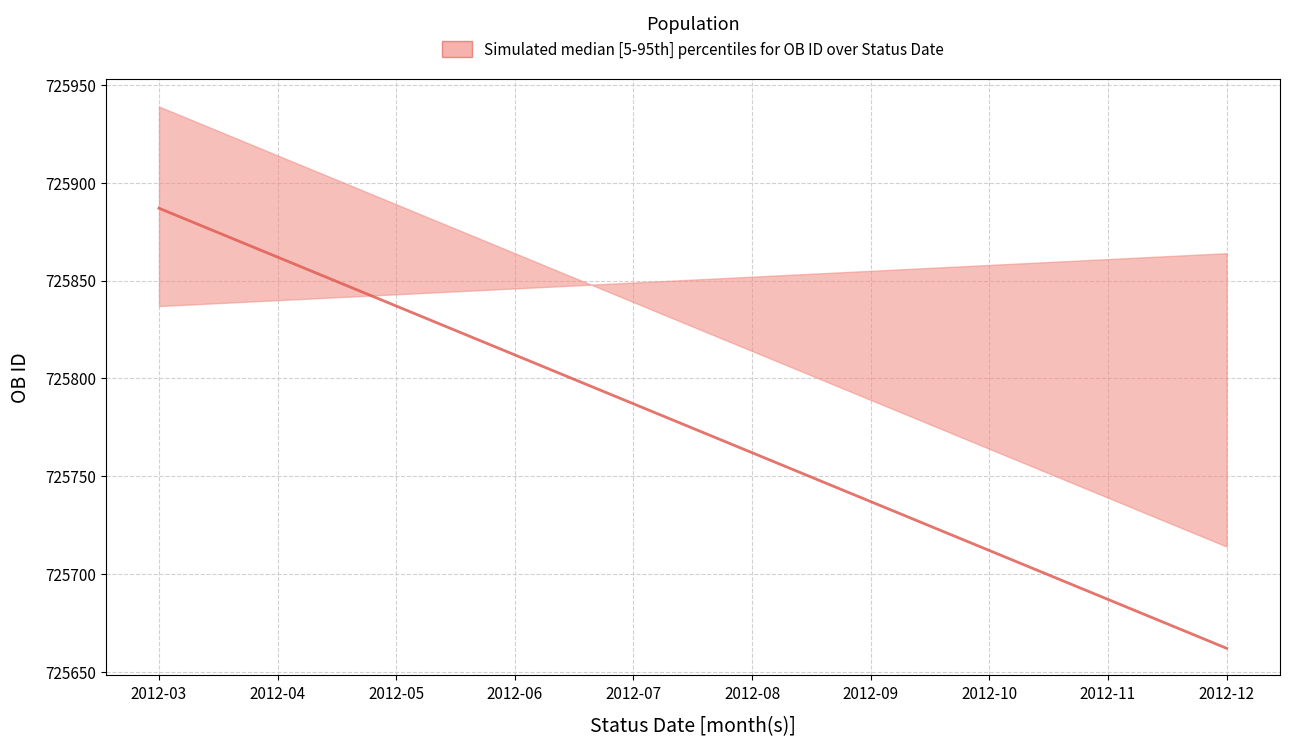

True or false: the data shows 306462 at 2012-10.

False